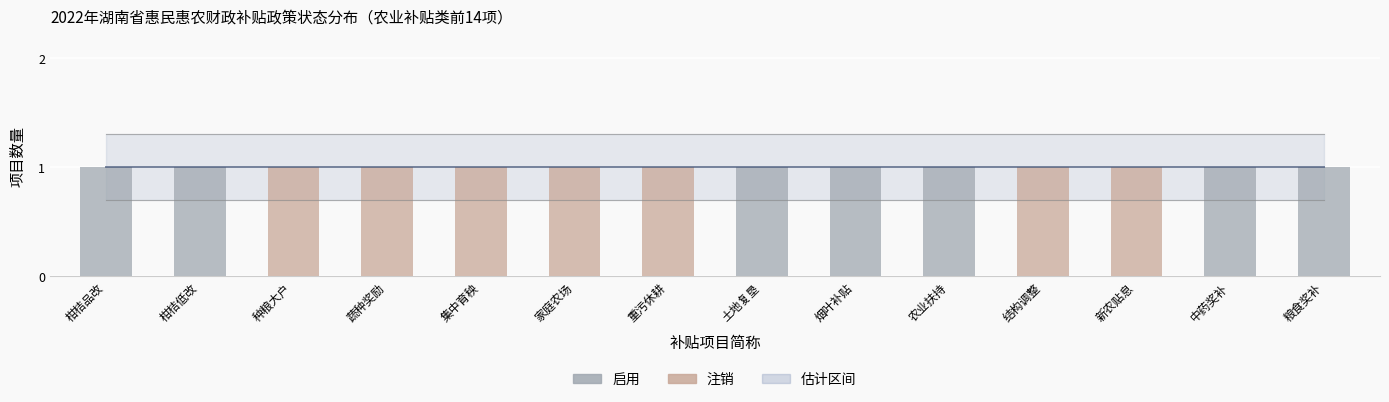

What is the difference between the 注销 values at 结构调整 and 农业扶持?

1